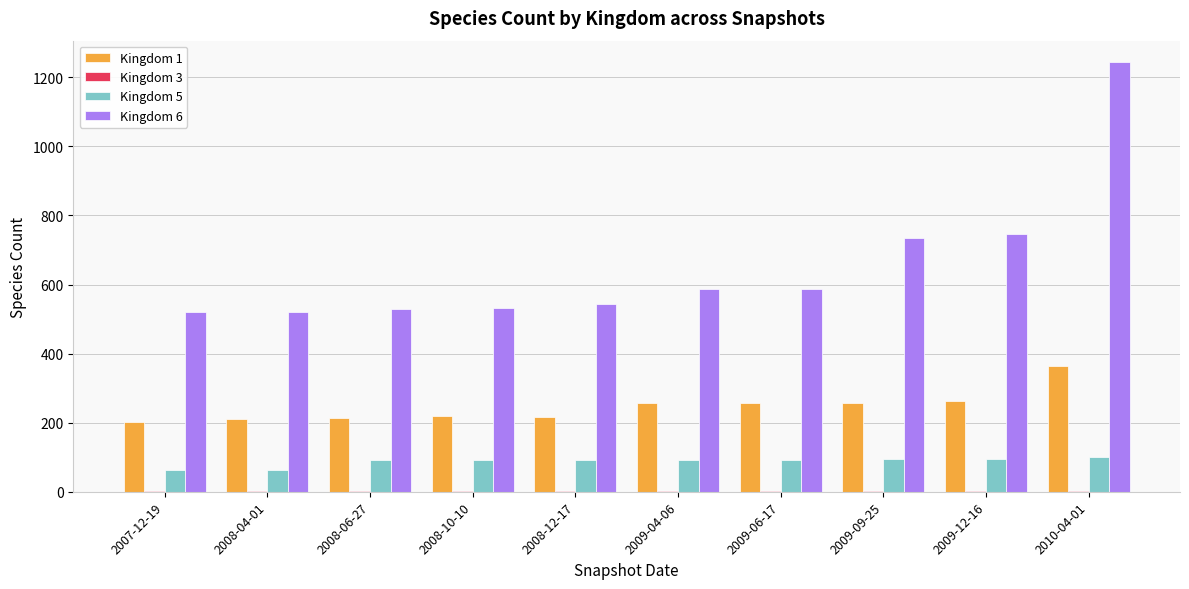

Count the number of data series in this chart.

4